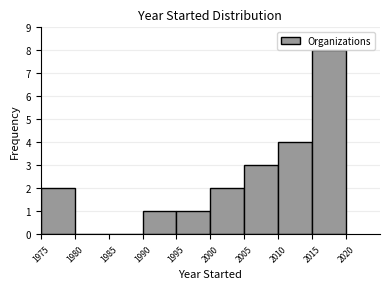

What is the height of the bar covering 2015 to 2020 on the x-axis? The values are not printed on the chart, so give them approximately, as read against the axis.

8